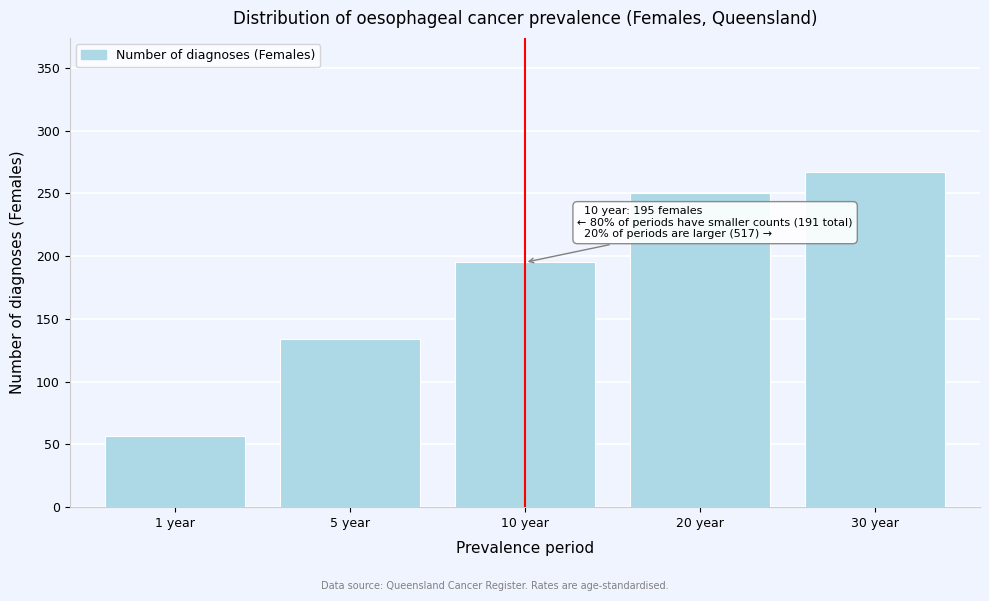

Reading left to right, extract all data points from this chart.

57	134	195	250	267